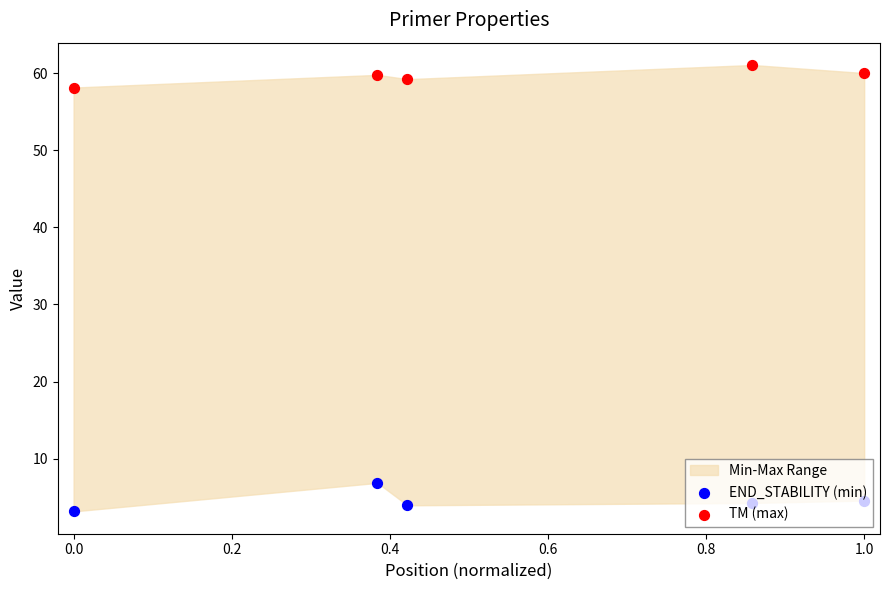

Which series reaches the minimum Y coordinate?

END_STABILITY (min)